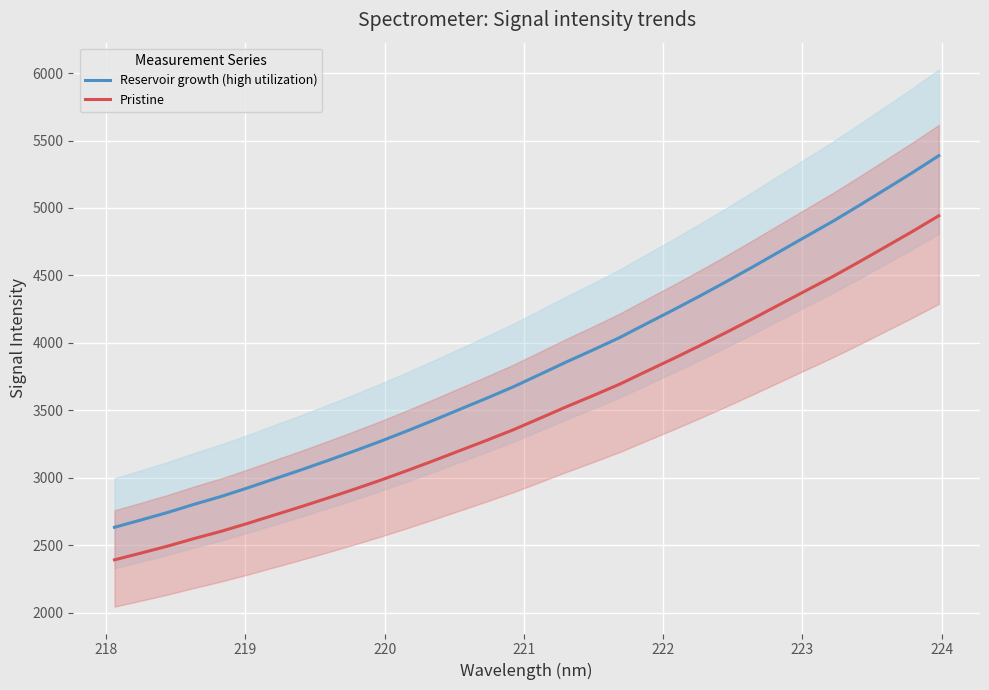

True or false: Reservoir growth (high utilization) and Pristine intersect in this chart.

False